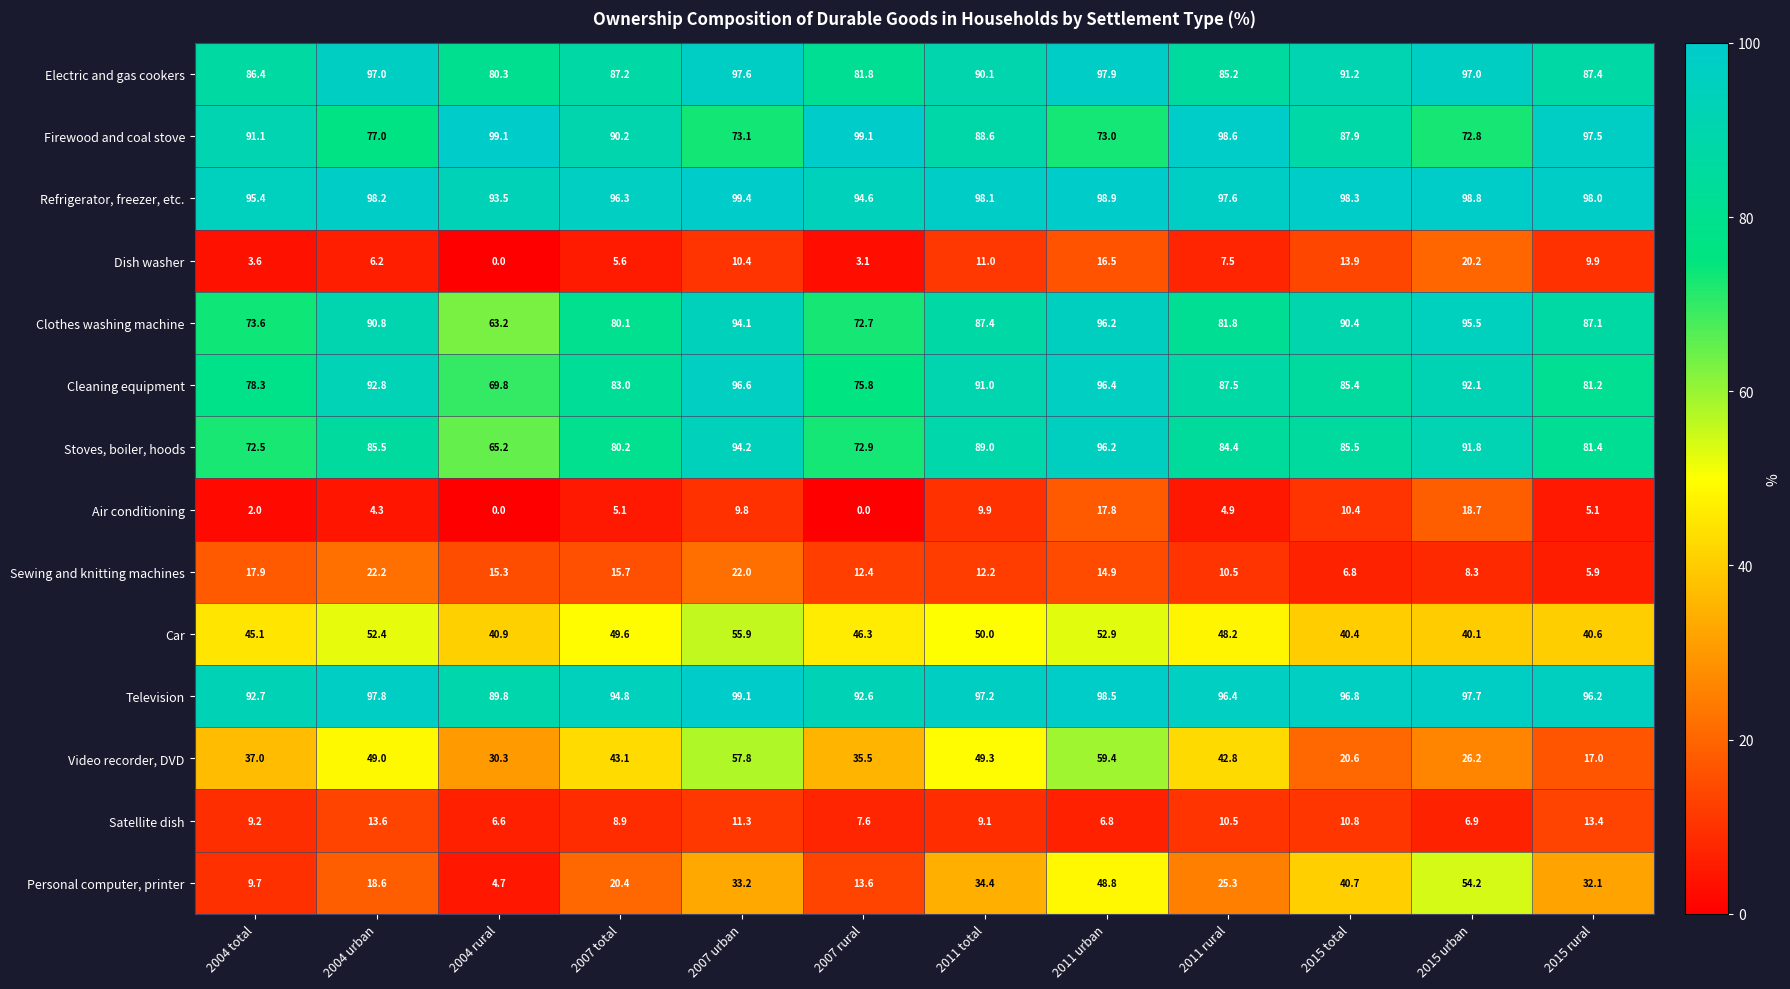

How many data points in Stoves, boiler, hoods are less than 85?

6